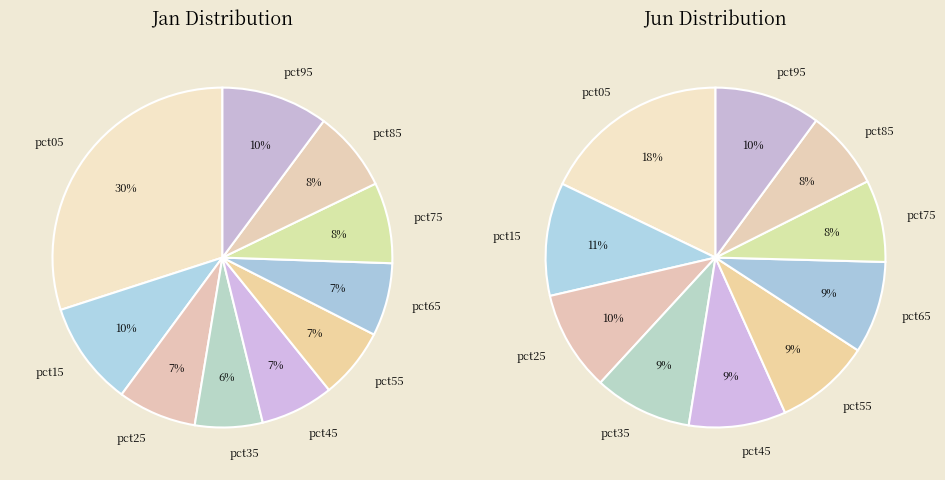

To the nearest percent, what portion does 5 represent?

9%